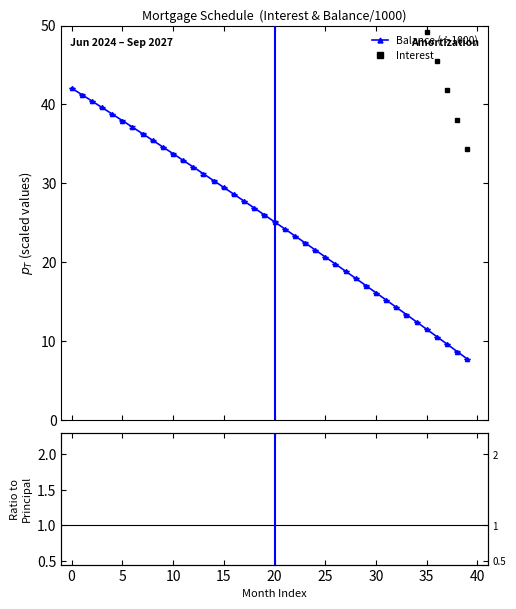

Reading left to right, list all the values displayed in this chart.

Balance (÷1000): 42.1	41.3	40.4	39.6	38.8	38.0	37.1	36.3	35.5	34.6	33.8	32.9	32.1	31.2	30.3	29.5	28.6	27.7	26.9	26.0	25.1	24.2	23.4	22.5	21.6	20.7	19.8	18.9	18.0	17.0	16.1	15.2	14.3	13.4	12.4	11.5	10.6	9.6	8.7	7.7
Interest: 169.8	166.5	163.3	160.1	156.8	153.5	150.3	147.0	143.7	140.3	137.0	133.7	130.3	126.9	123.5	120.1	116.7	113.3	109.8	106.4	102.9	99.4	95.9	92.4	88.9	85.4	81.8	78.2	74.7	71.1	67.5	63.8	60.2	56.5	52.9	49.2	45.5	41.8	38.1	34.3